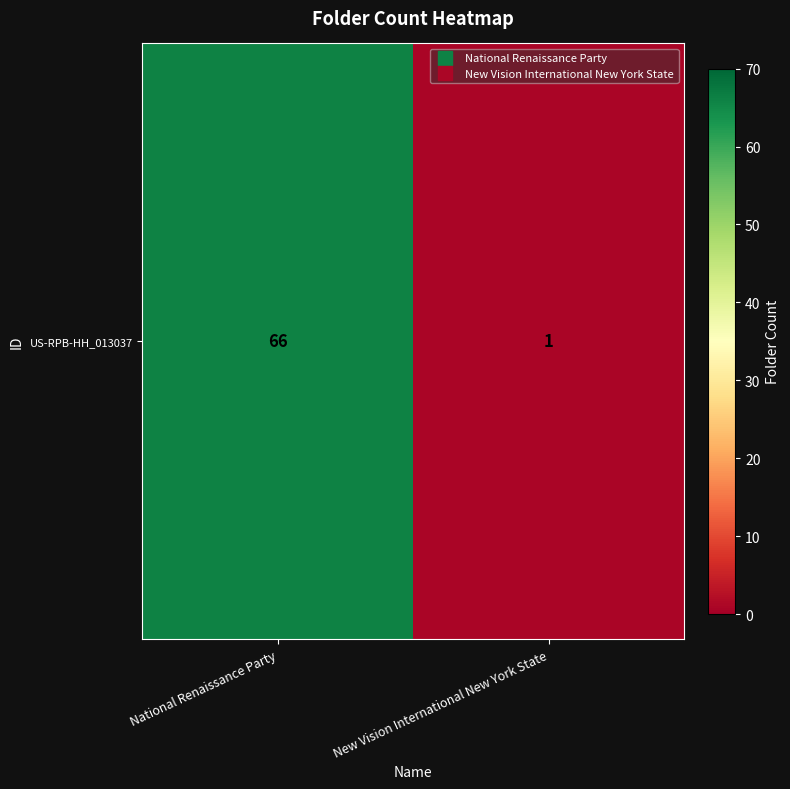

What value does the data have at National Renaissance Party?

66